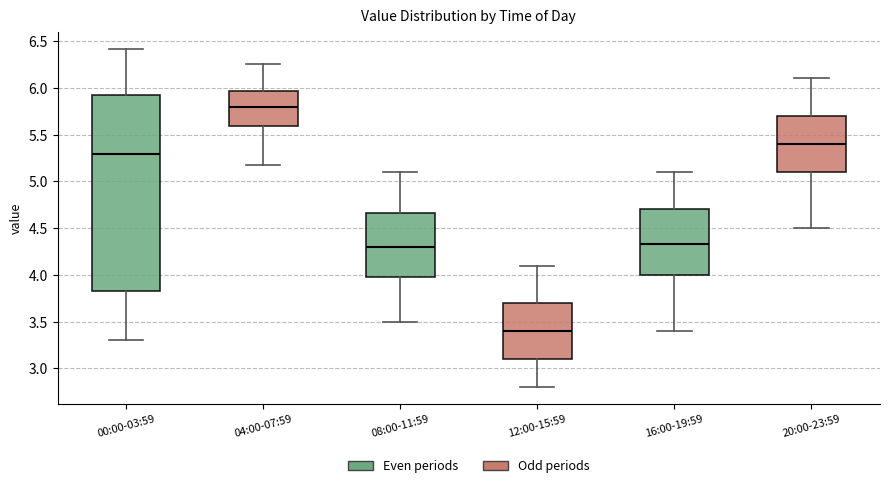

Reading left to right, read every box against the y-axis: the position of its median line, the range the box covers, and the ends of its whiskers. The values are not printed on the chart, so give them approximately, as read against the axis.

00:00-03:59: median 5.30, box 3.85 to 5.95, whiskers 3.30 to 6.40
04:00-07:59: median 5.80, box 5.60 to 5.95, whiskers 5.15 to 6.25
08:00-11:59: median 4.30, box 4.00 to 4.65, whiskers 3.50 to 5.10
12:00-15:59: median 3.40, box 3.10 to 3.70, whiskers 2.80 to 4.10
16:00-19:59: median 4.35, box 4.00 to 4.70, whiskers 3.40 to 5.10
20:00-23:59: median 5.40, box 5.10 to 5.70, whiskers 4.50 to 6.10